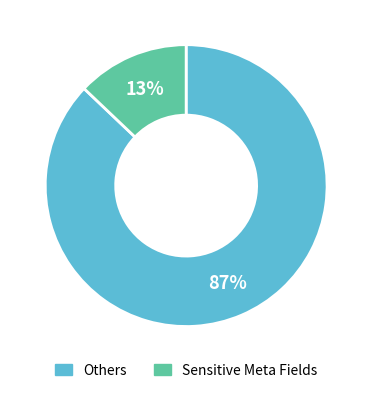

To the nearest percent, what is the difference between the largest and smallest slice percentages?

74%